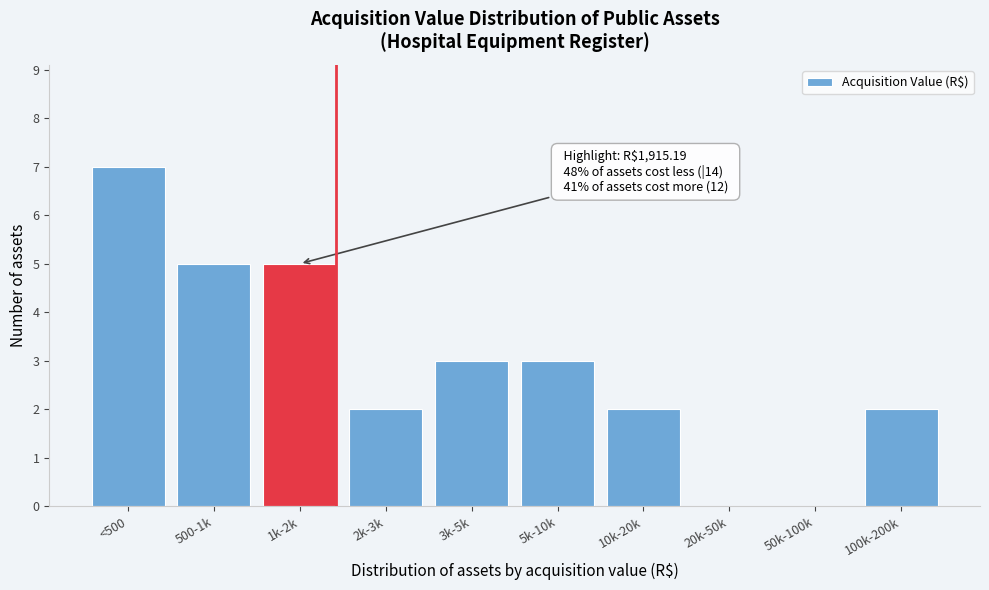

Reading left to right, extract all data points from this chart.

<500=7	500-1k=5	1k-2k=5	2k-3k=2	3k-5k=3	5k-10k=3	10k-20k=2	20k-50k=0	50k-100k=0	100k-200k=2